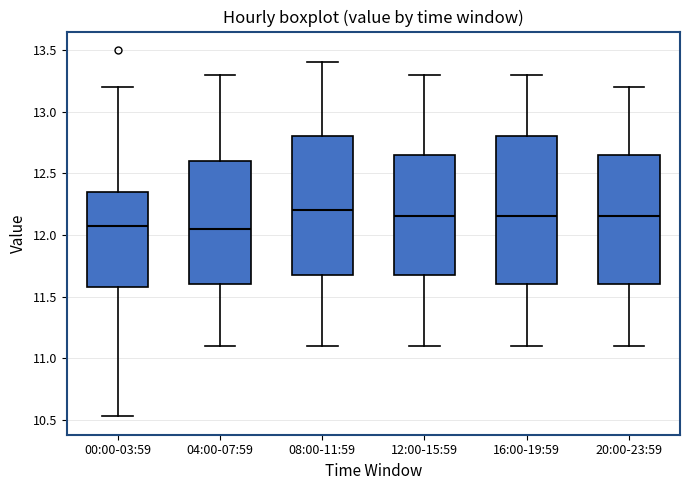

Which box has the highest median line?

08:00-11:59